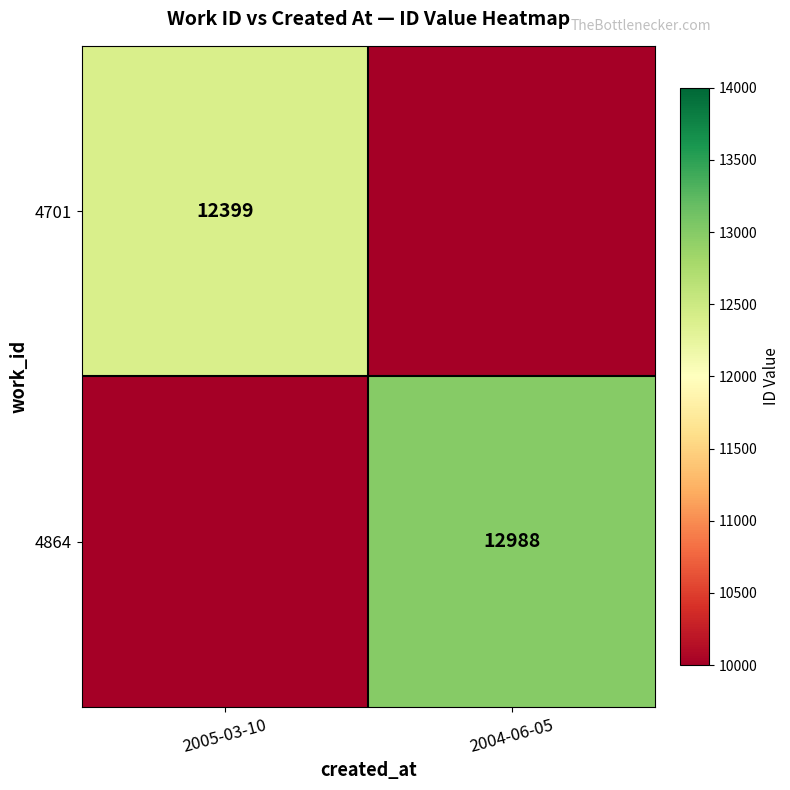

True or false: 4701 has a value of 12399.0 at 2005-03-10.

True